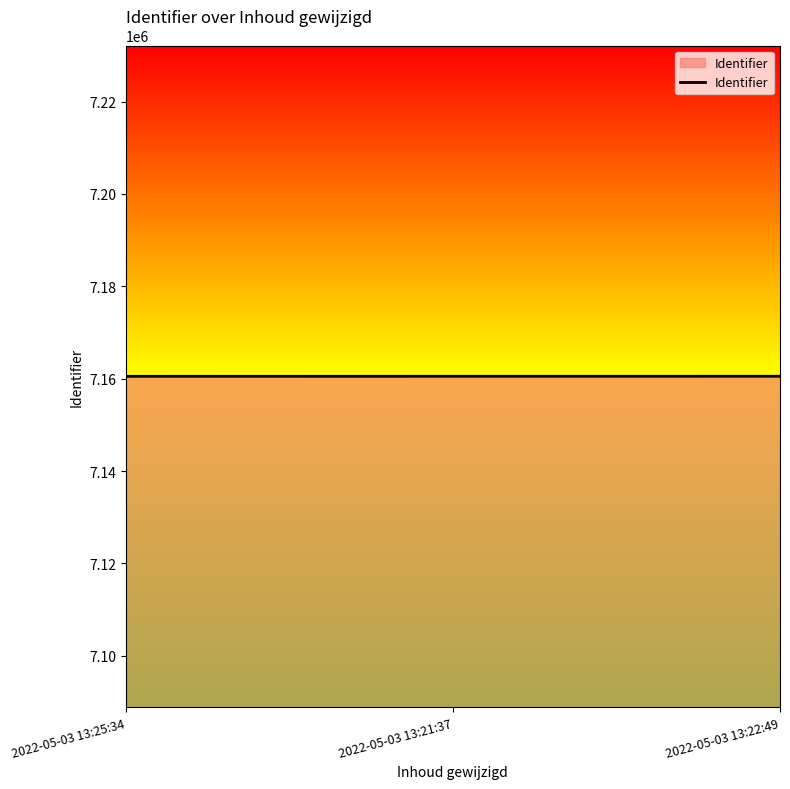

What is the sum of the values at 2022-05-03 13:22:49 and 2022-05-03 13:25:34?

14321039